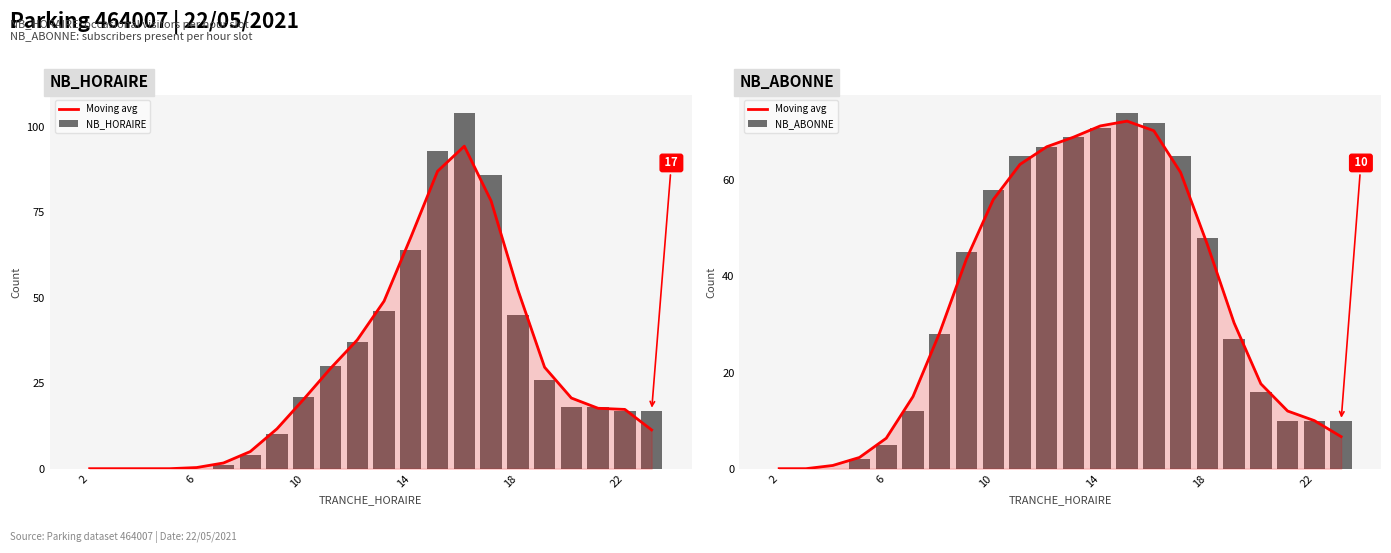

The NB_HORAIRE series shows 0.6 at 22. True or false?

False